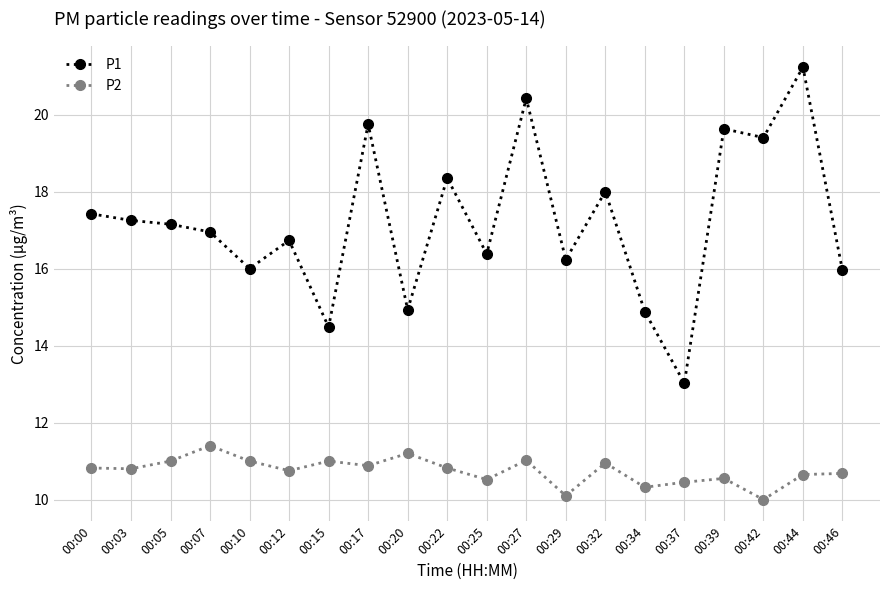

What is the difference between the P1 values at 00:44 and 00:22?

2.9